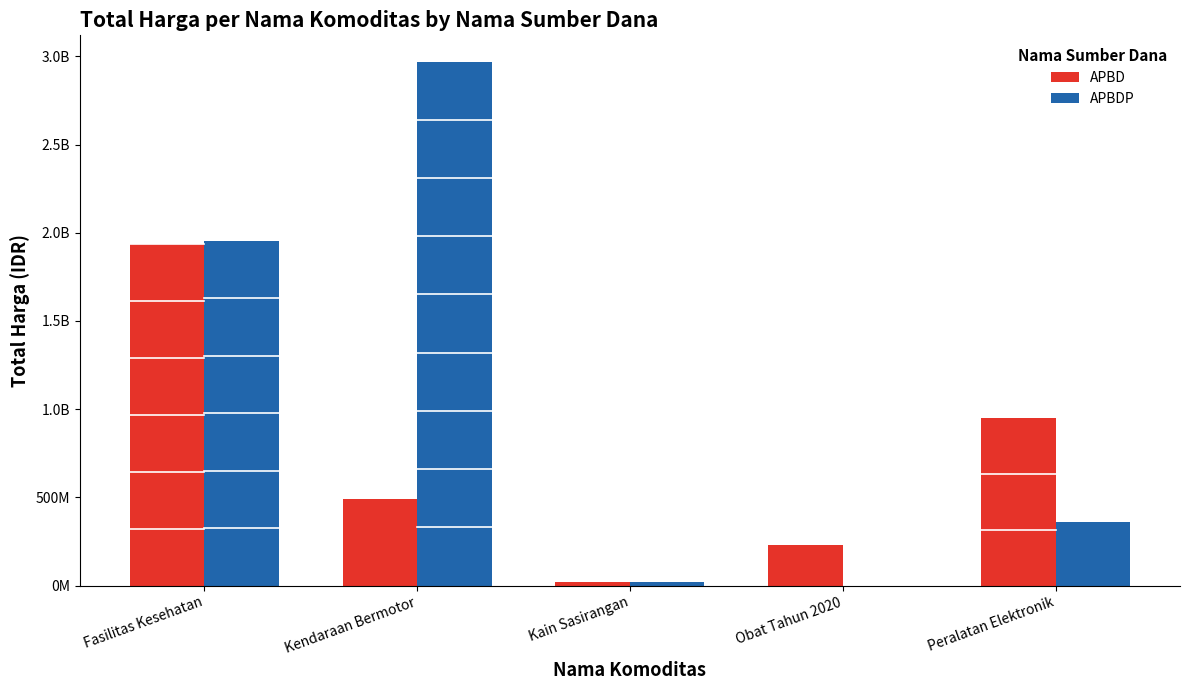

Reading right to left, what are all the values shown in this chart?

APBD: Peralatan Elektronik=948699000	Obat Tahun 2020=232673910	Kain Sasirangan=18900000	Kendaraan Bermotor=493000000	Fasilitas Kesehatan=1936045775
APBDP: Peralatan Elektronik=362104800	Obat Tahun 2020=0	Kain Sasirangan=19175000	Kendaraan Bermotor=2970562000	Fasilitas Kesehatan=1952997940